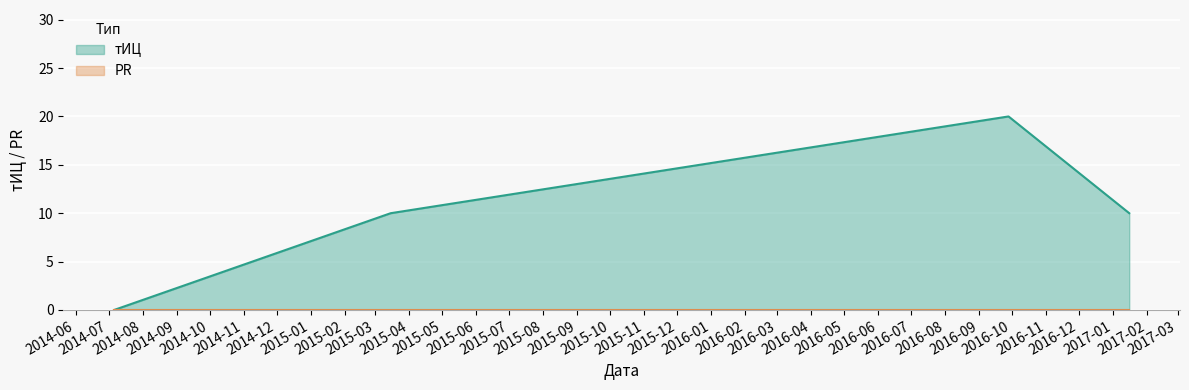

What is the value of the 3rd point from the left?

20